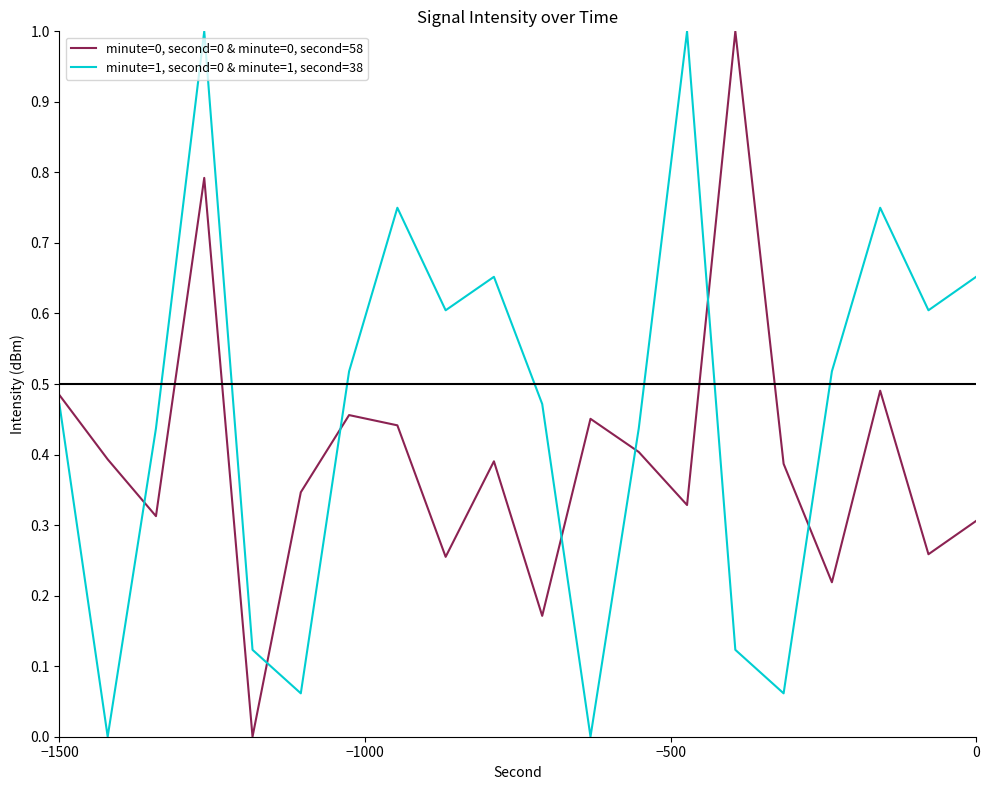

What is the sum of all minute=0, second=0 & minute=0, second=58 values?

7.9